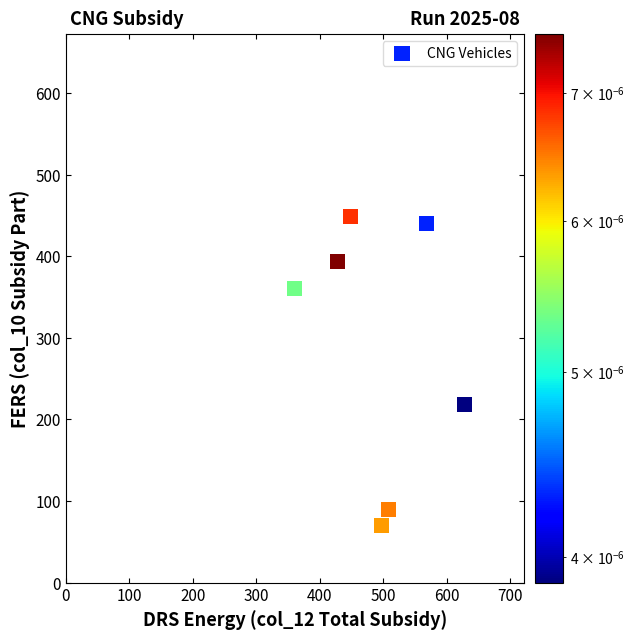

What is the average Y value?

288.7